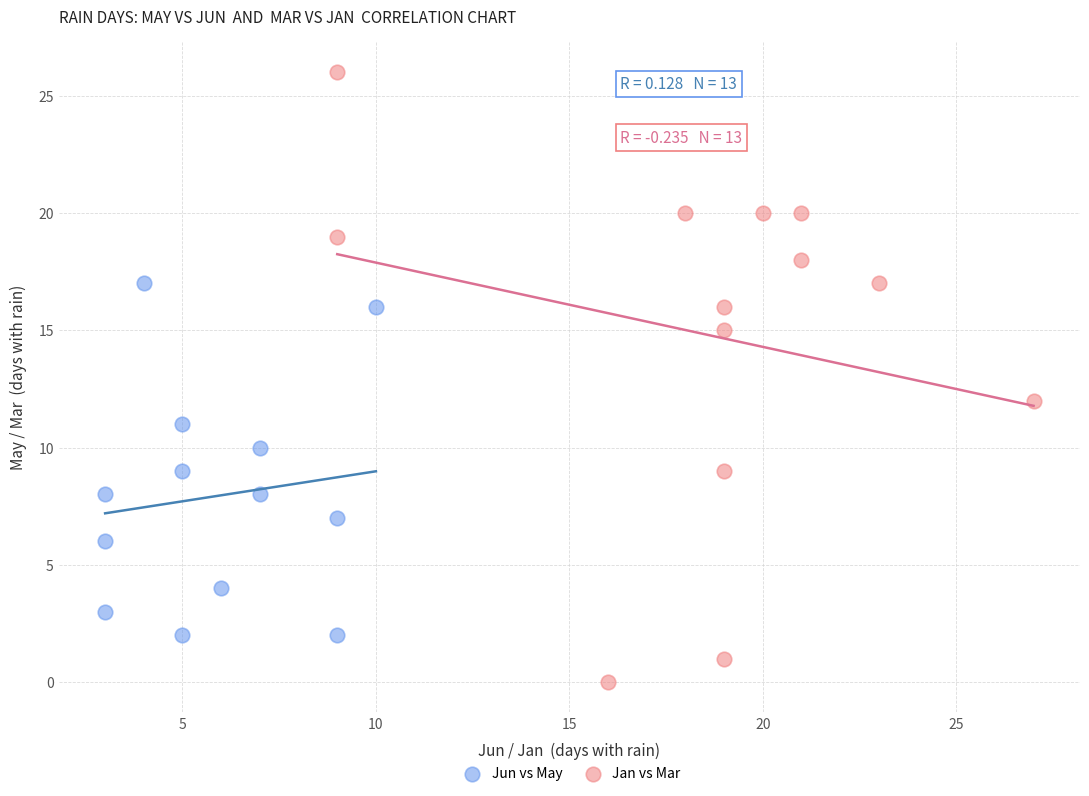

Which series has the widest spread of Y values?

Jan vs Mar